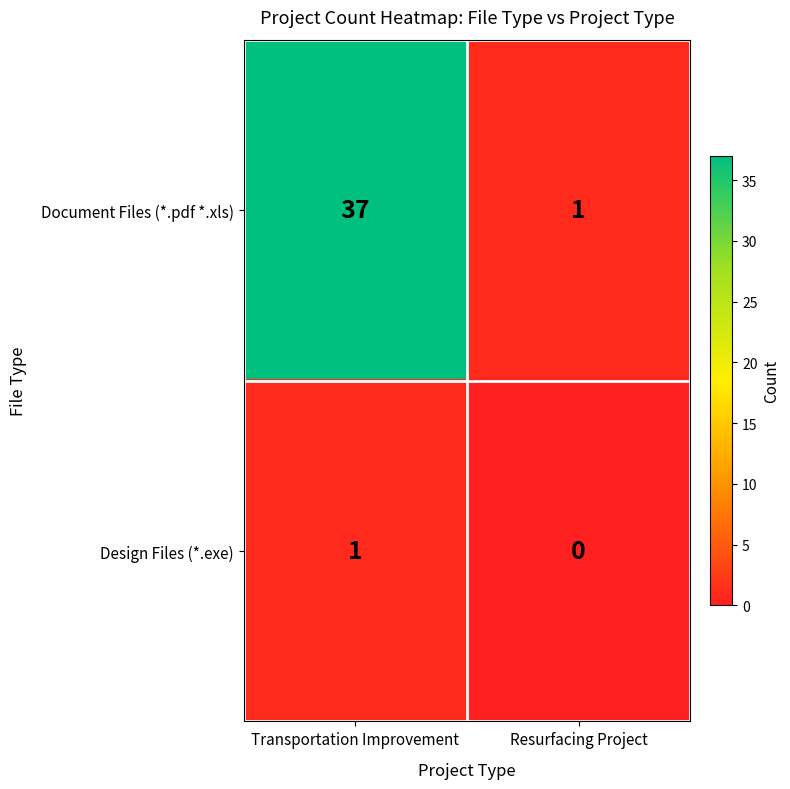

What is the average value of the Document Files (*.pdf *.xls) series?

19